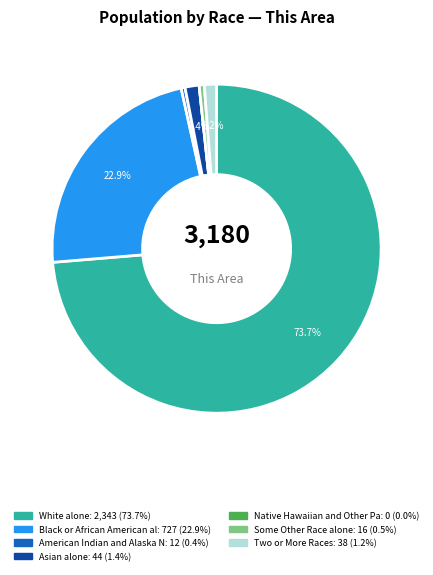

Is there a majority slice in this chart?

Yes